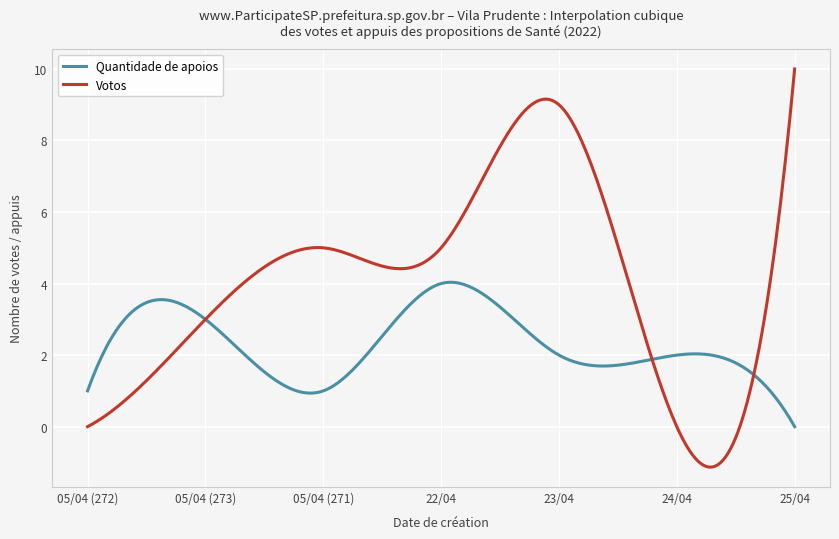

Which series has the widest spread of values?

Votos